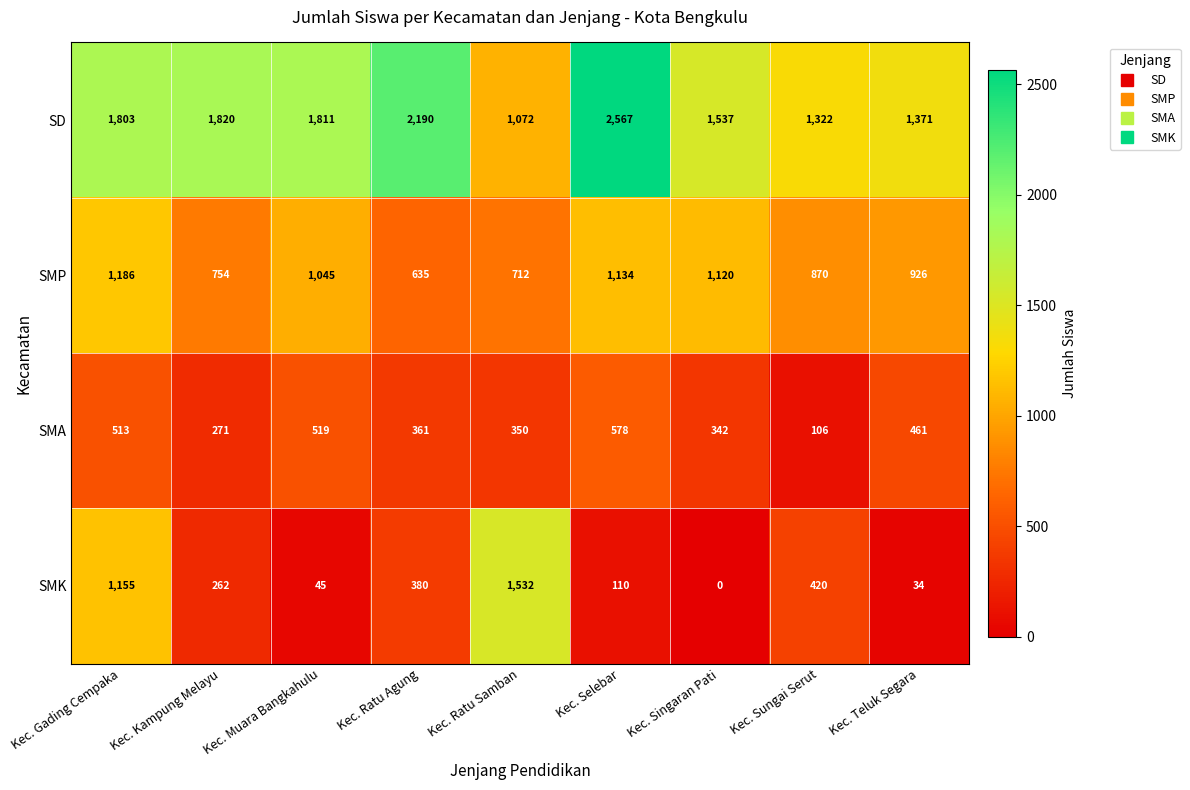

At which label does SMA reach its minimum?

Kec. Sungai Serut